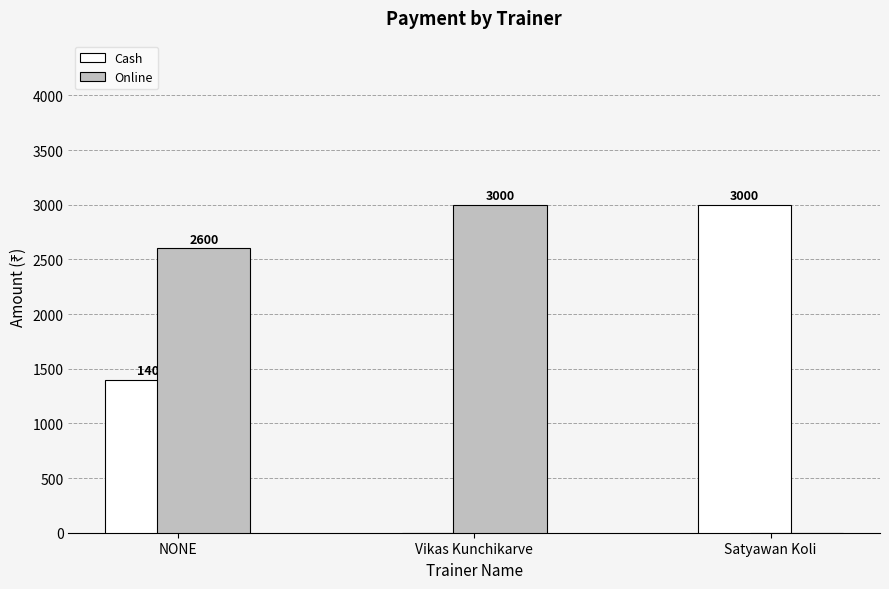

Reading right to left, what are all the values shown in this chart?

Cash: 3000	0	1400
Online: 0	3000	2600